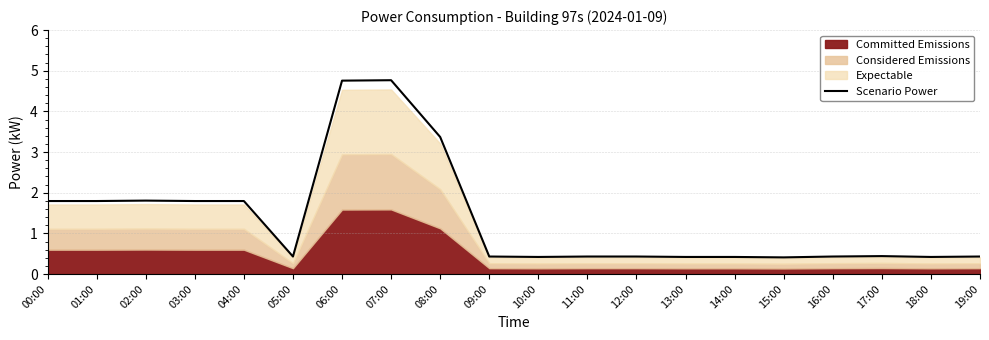

Is it true that the value at 19:00 is 0.4?

True